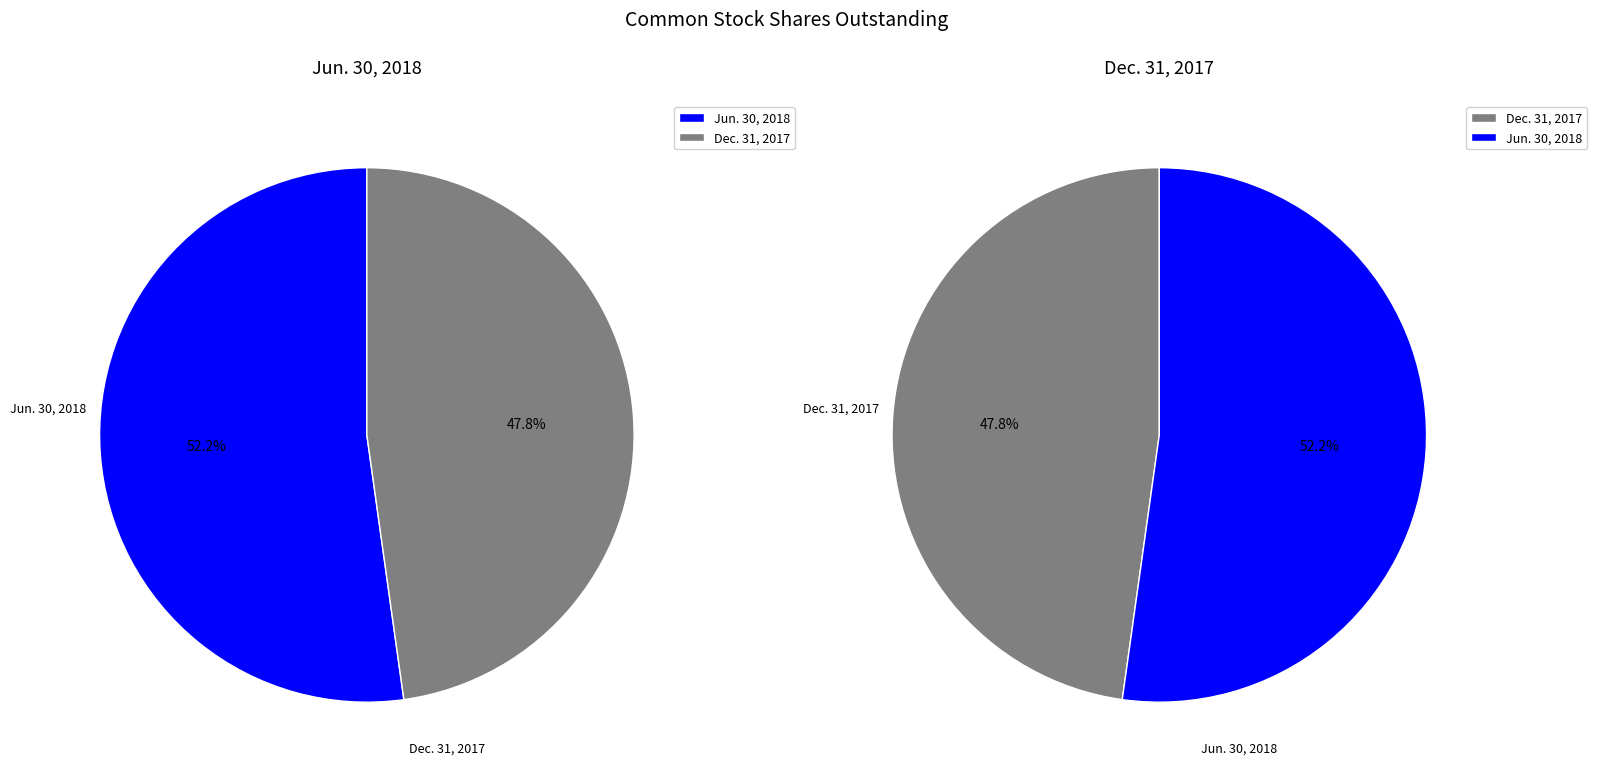

Rank the categories by values_2018 value from highest to lowest.

0, 1